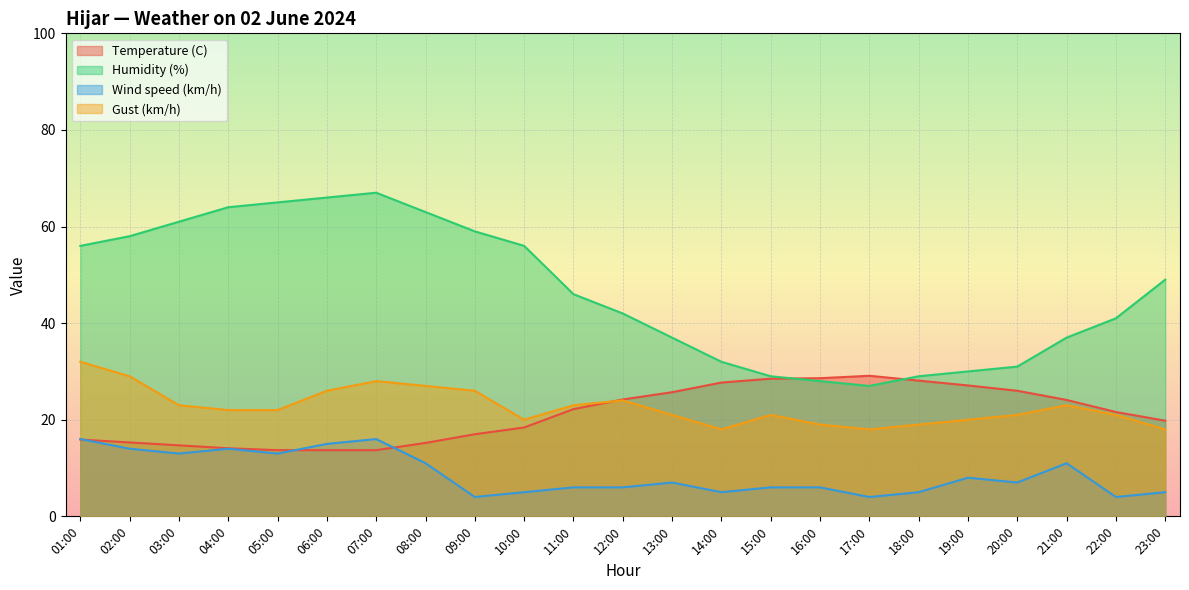

The Gust (km/h) series shows 40.3 at 03:00. True or false?

False